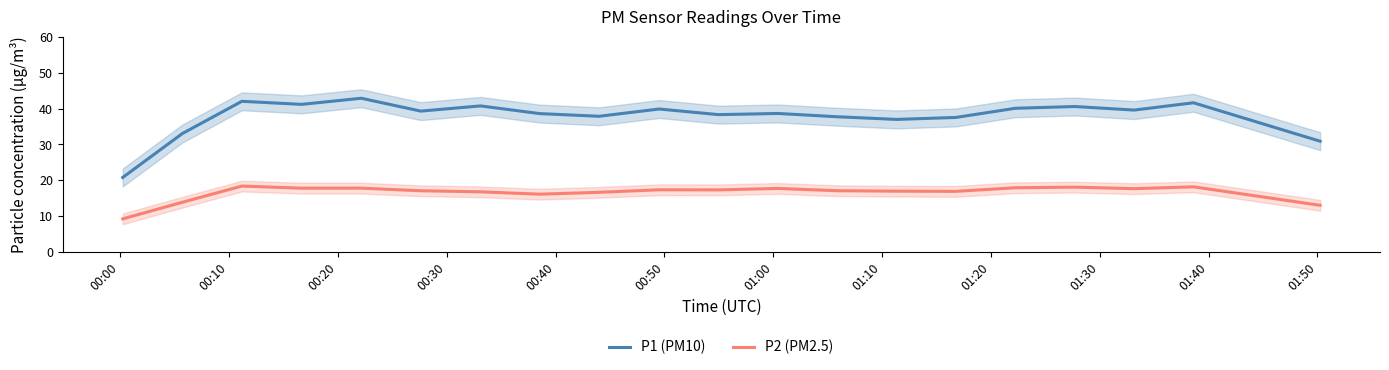

How many interior local valleys does the P2 (PM2.5) series have?

5